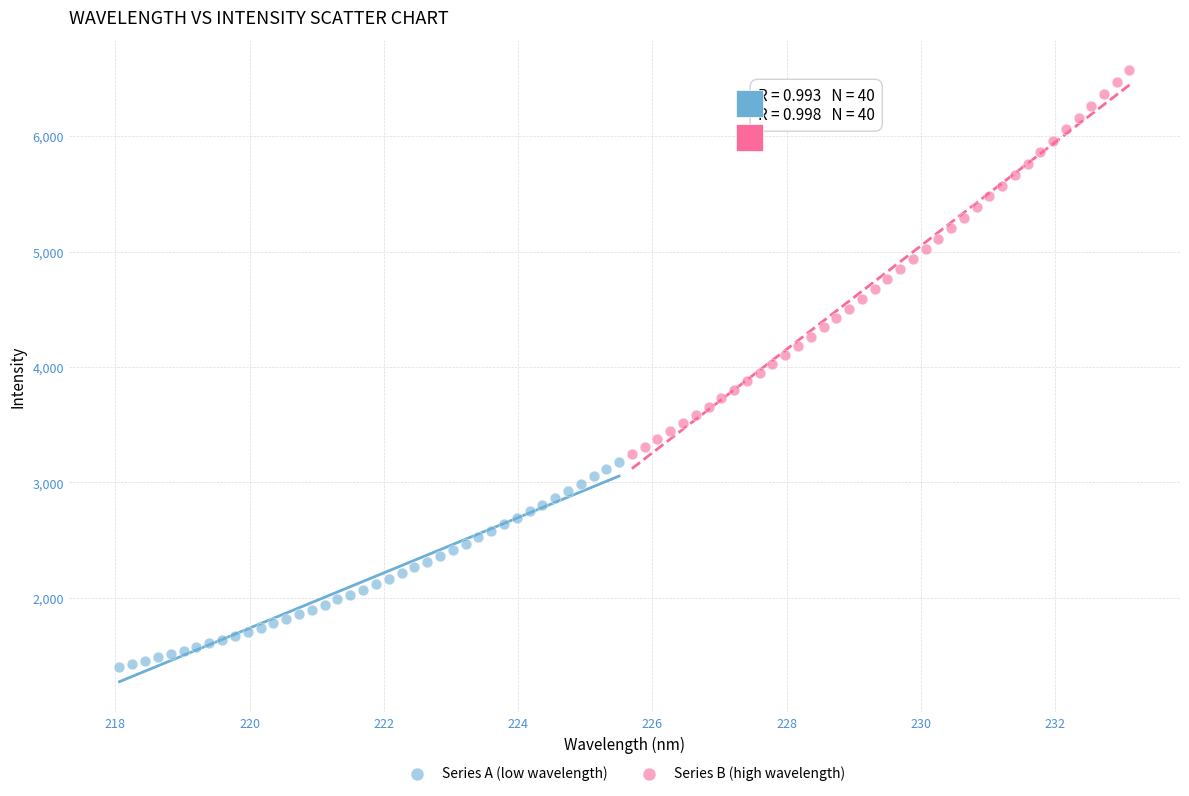

Which series has the widest spread of Y values?

Series B (high wavelength)